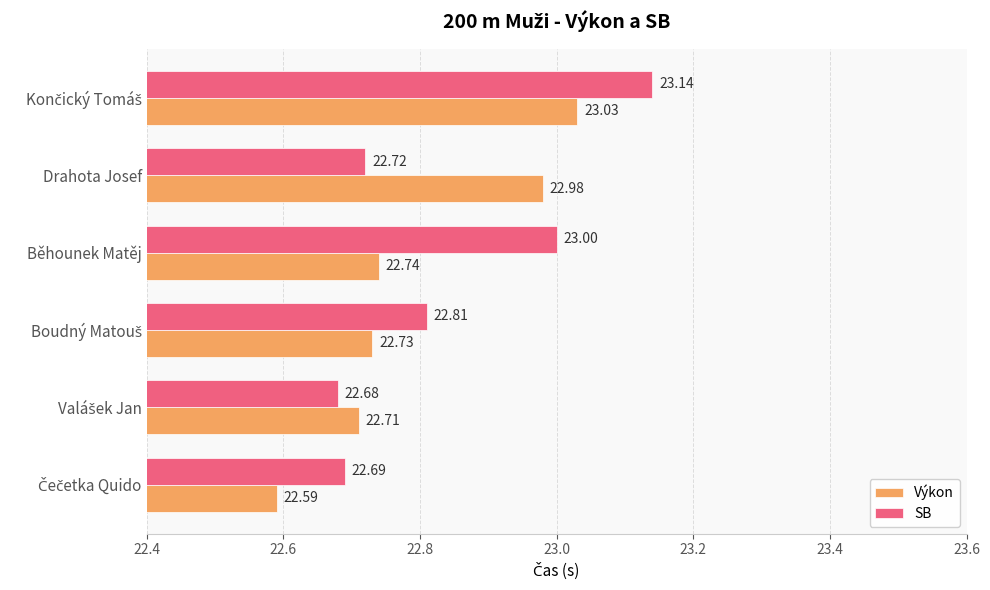

Rank the series by their average value, from highest to lowest.

SB, Výkon